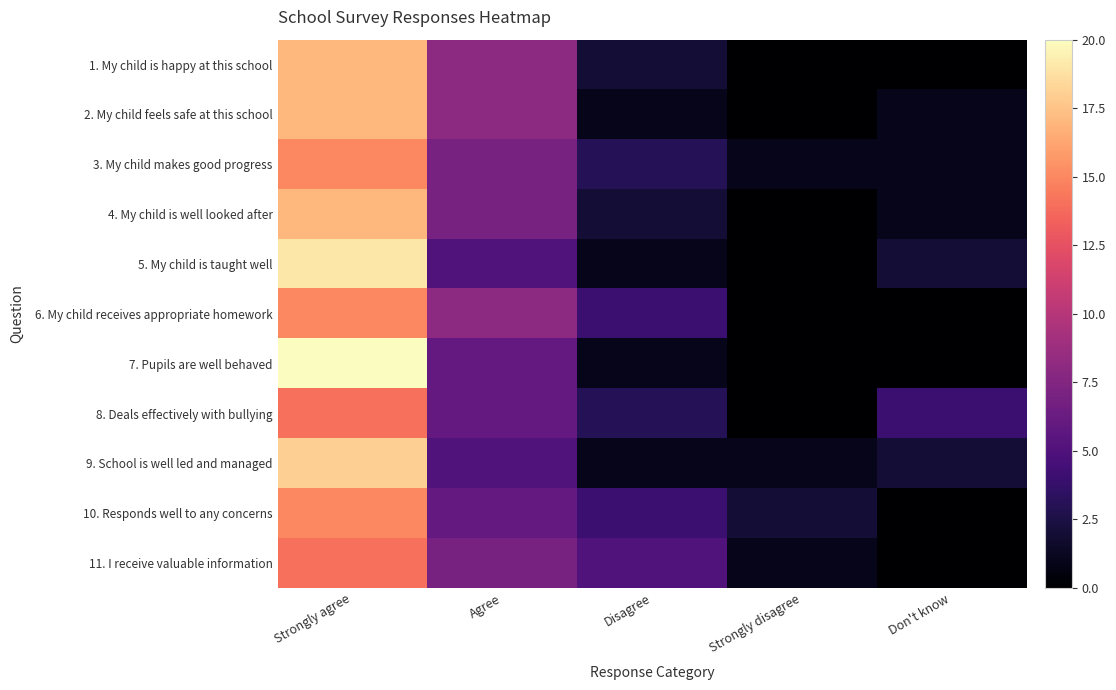

How many distinct data groups are displayed?

11